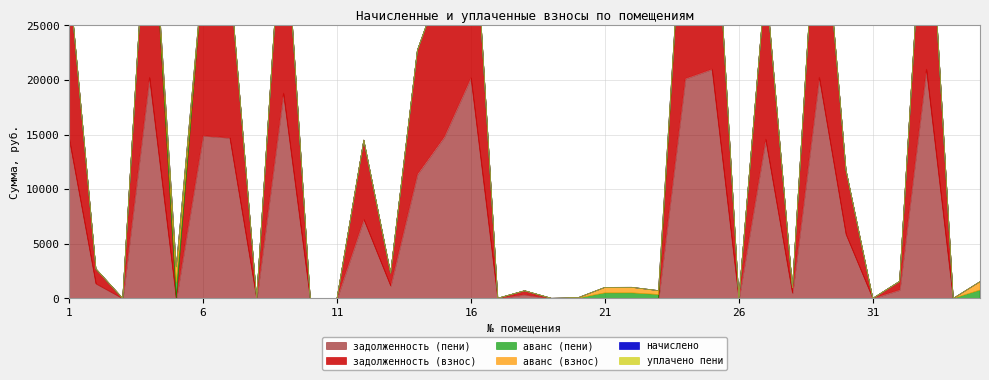

How many lines are shown in the chart?

6